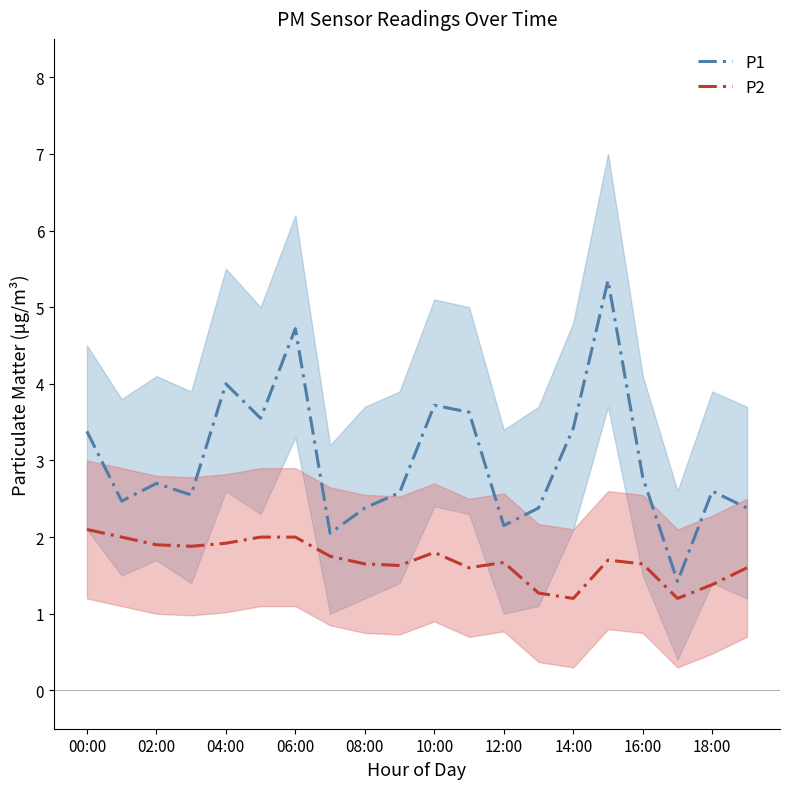

True or false: P2 and P1 cross at least once.

False